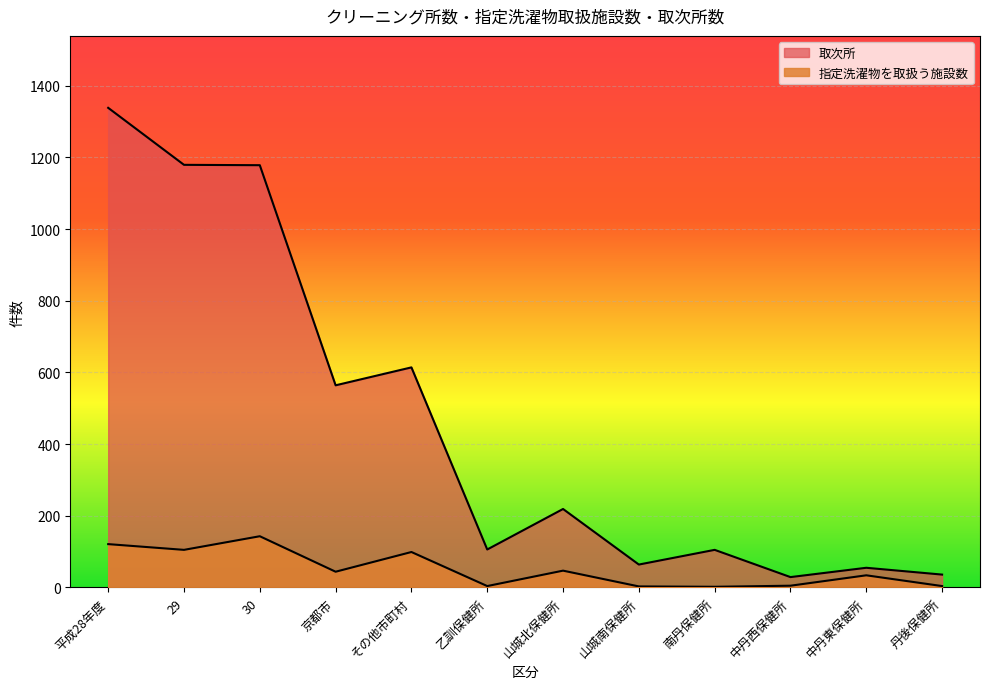

Is the value of 取次所 at その他市町村 greater than the value of 指定洗濯物を取扱う施設数 at 丹後保健所?

Yes